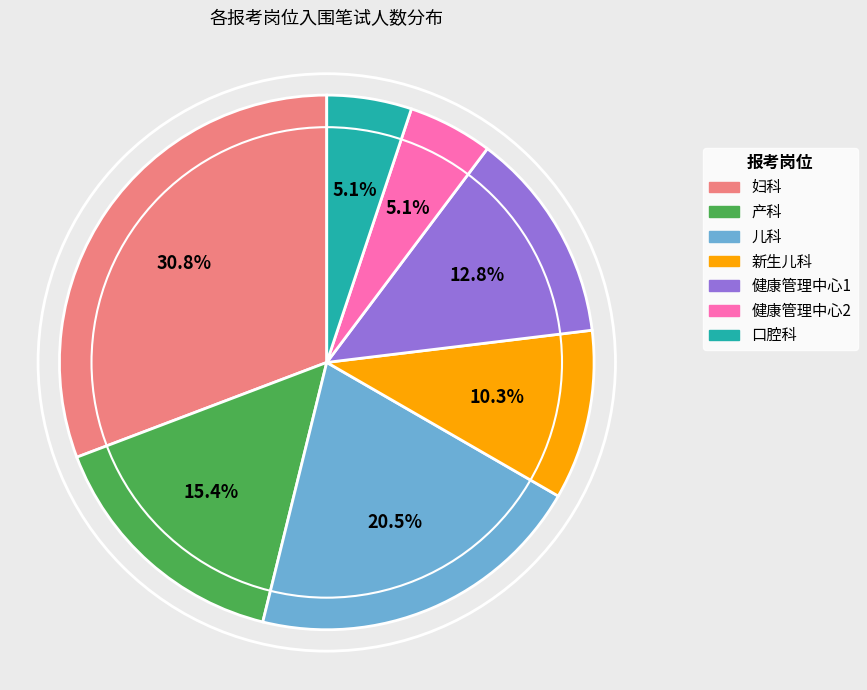

Approximately how many times larger is the value at 健康管理中心1 compared to 产科?

0.8